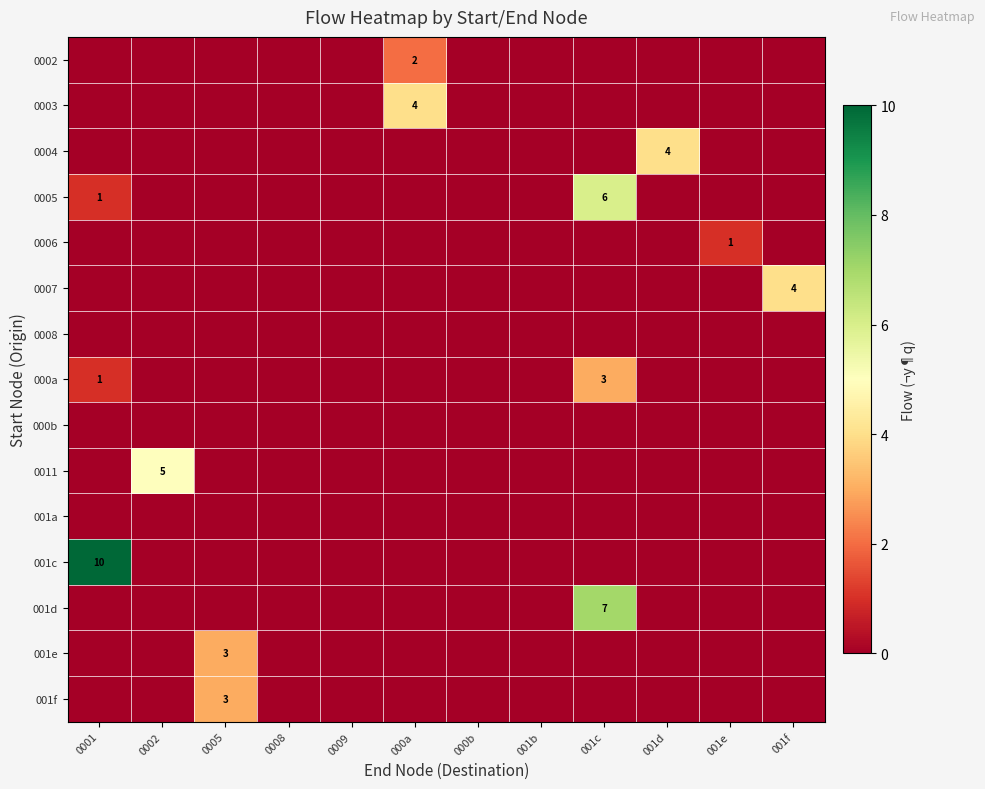

List the series in order of their peak value, highest first.

001c, 001d, 0005, 0011, 0003, 0004, 0007, 000a, 001e, 001f, 0002, 0006, 0008, 000b, 001a